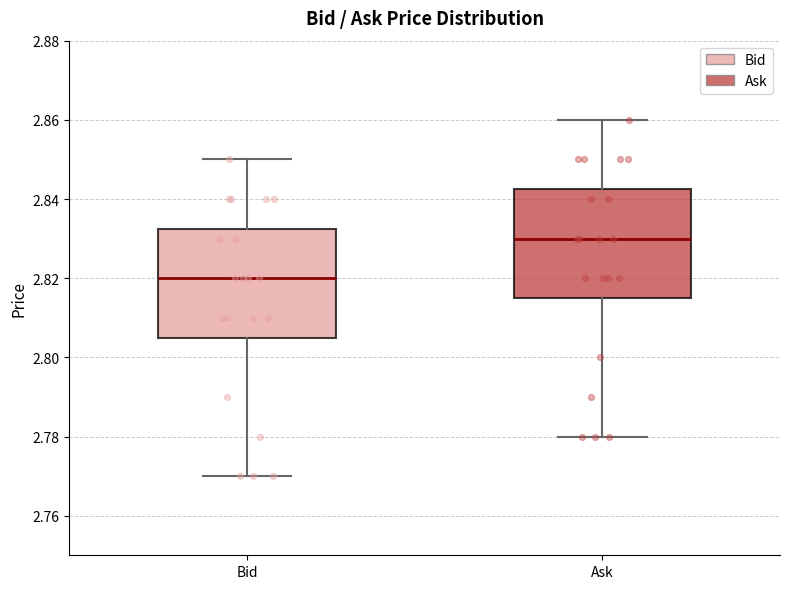

Reading left to right, transcribe this box plot: for each box, give where its median line is, the range the box spans, and where its two whiskers end, as read against the y-axis. The values are not printed on the chart, so give them approximately, as read against the axis.

Bid: median 2.820, box 2.806 to 2.832, whiskers 2.770 to 2.850
Ask: median 2.830, box 2.816 to 2.842, whiskers 2.780 to 2.860